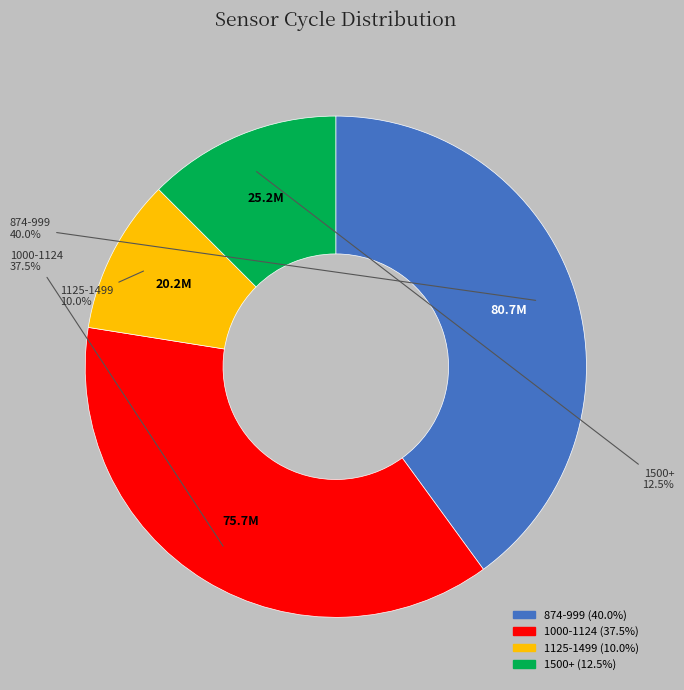

Is there any slice that represents more than half of the pie?

No